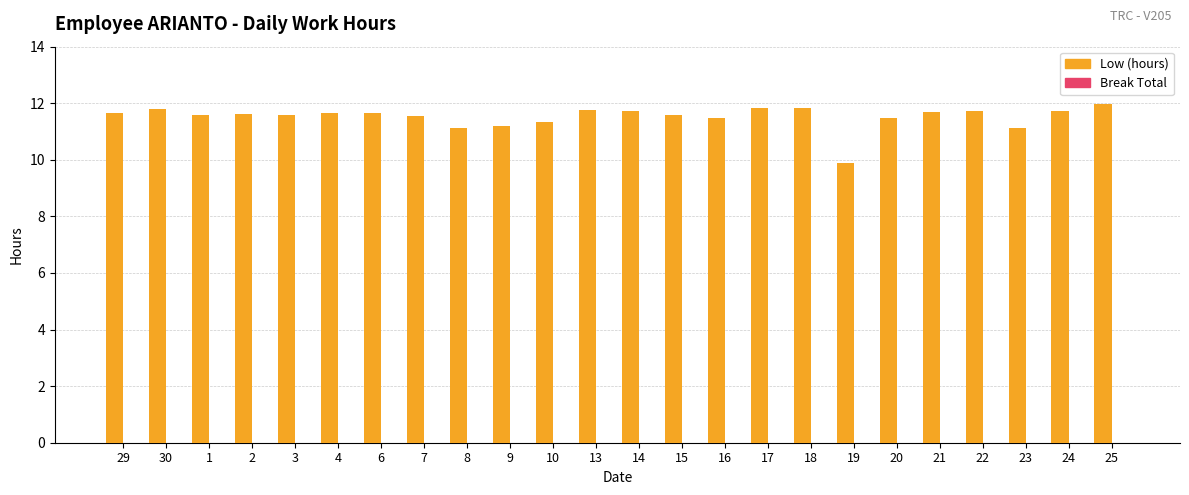

The value at 7 is 11.5. True or false?

True